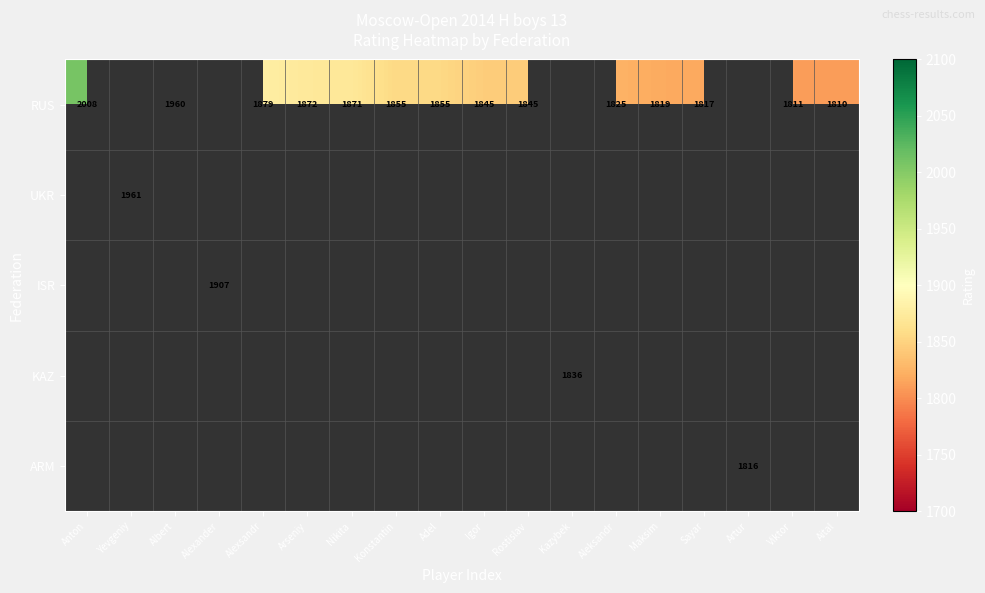

What is the difference between the RUS values at Aleksandr and Adel?

30